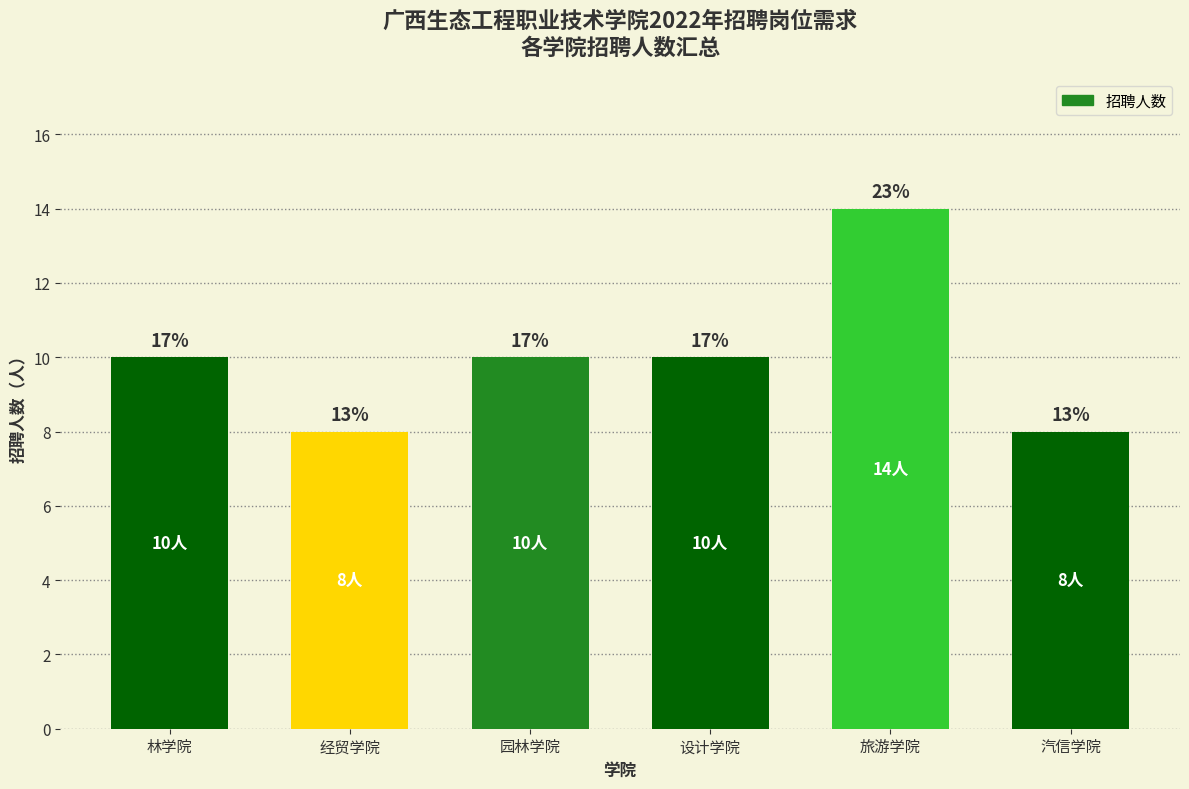

List the labels in order of value, smallest first.

经贸学院, 汽信学院, 林学院, 园林学院, 设计学院, 旅游学院